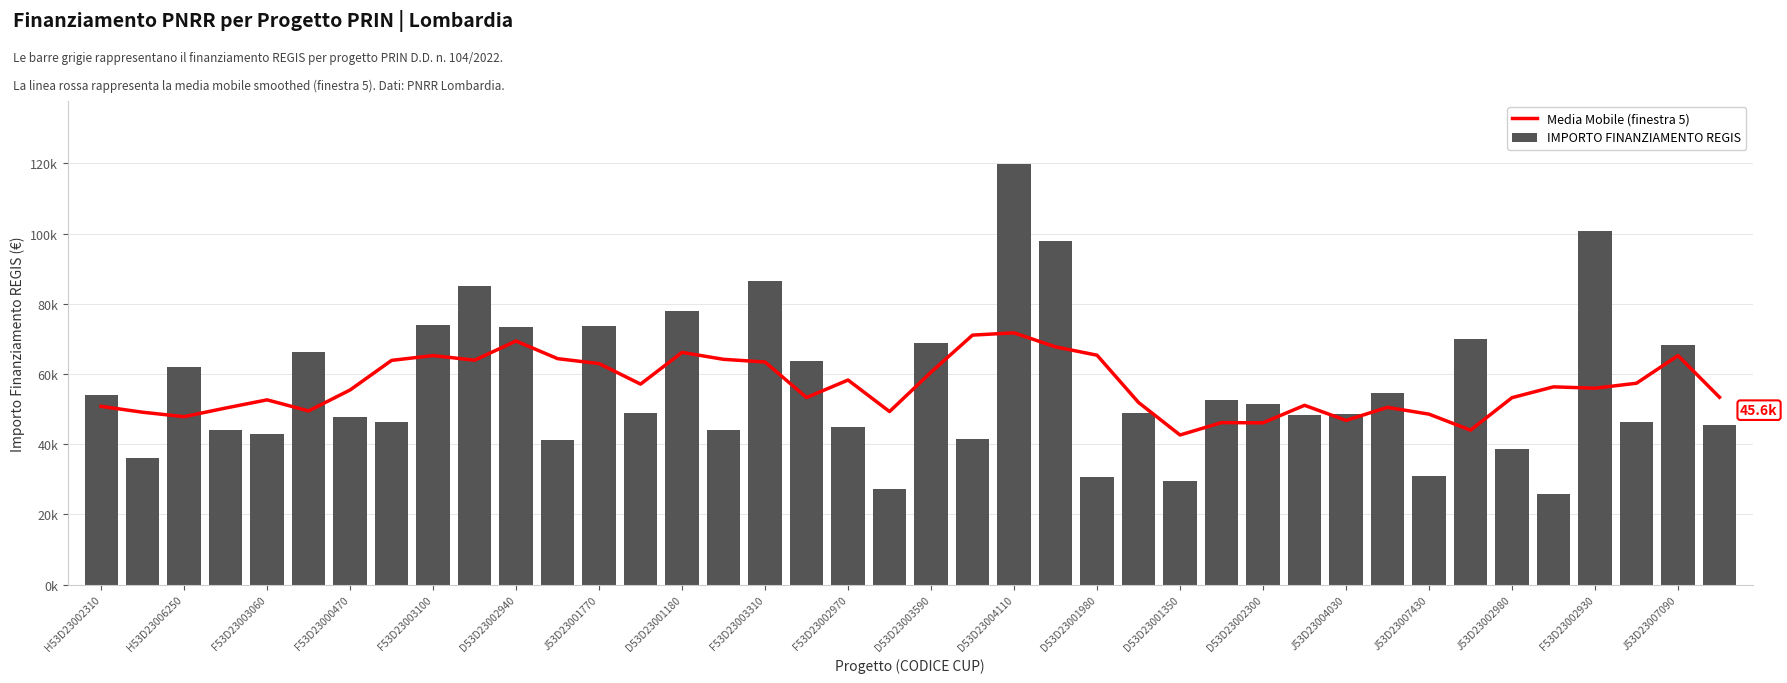

Is it true that Media Mobile (finestra 5) equals 56333.5 at 35?

True